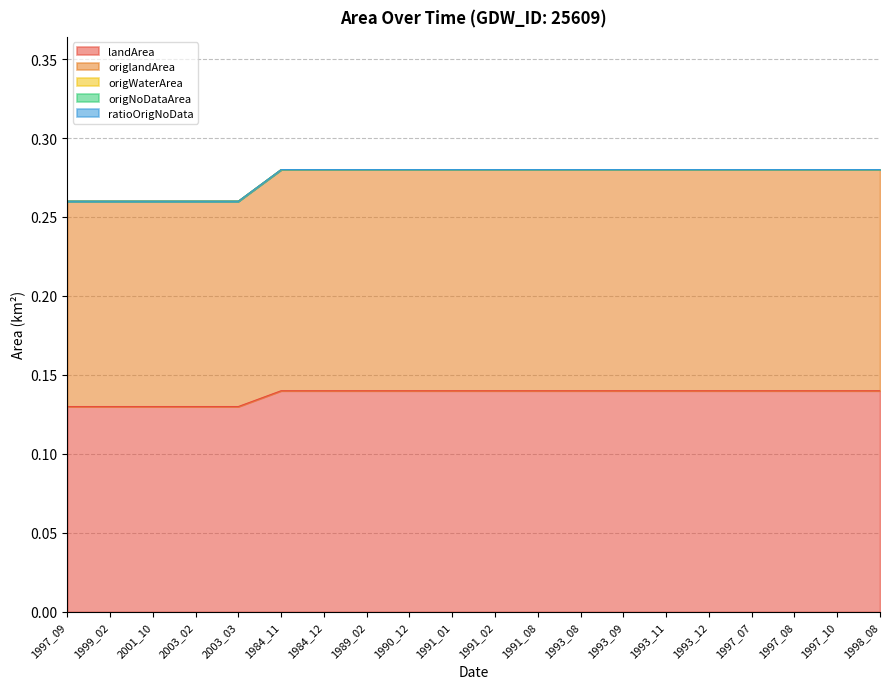

True or false: origWaterArea has a value of 0.0 at 1997_07.

True